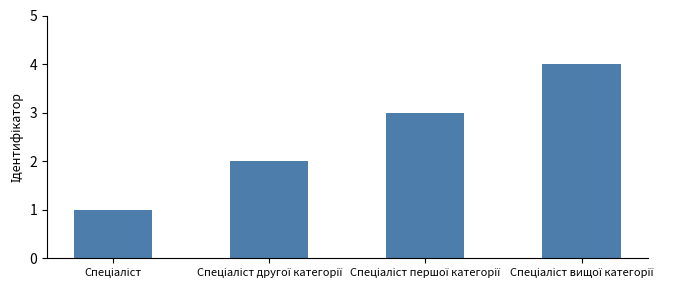

What is the minimum value shown in the chart?

1